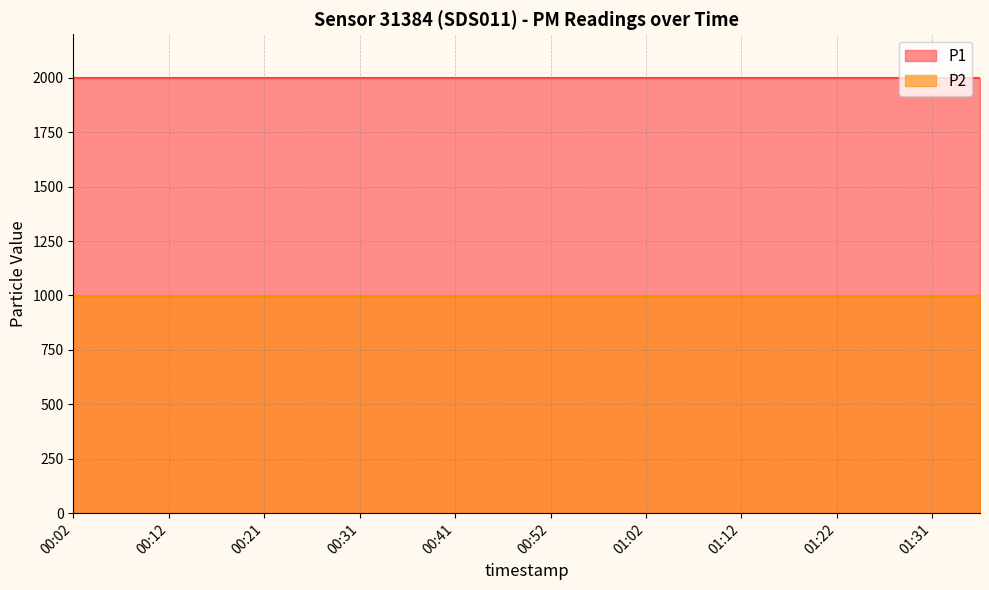

Which has a higher value, 01:07 or 01:02?

01:07